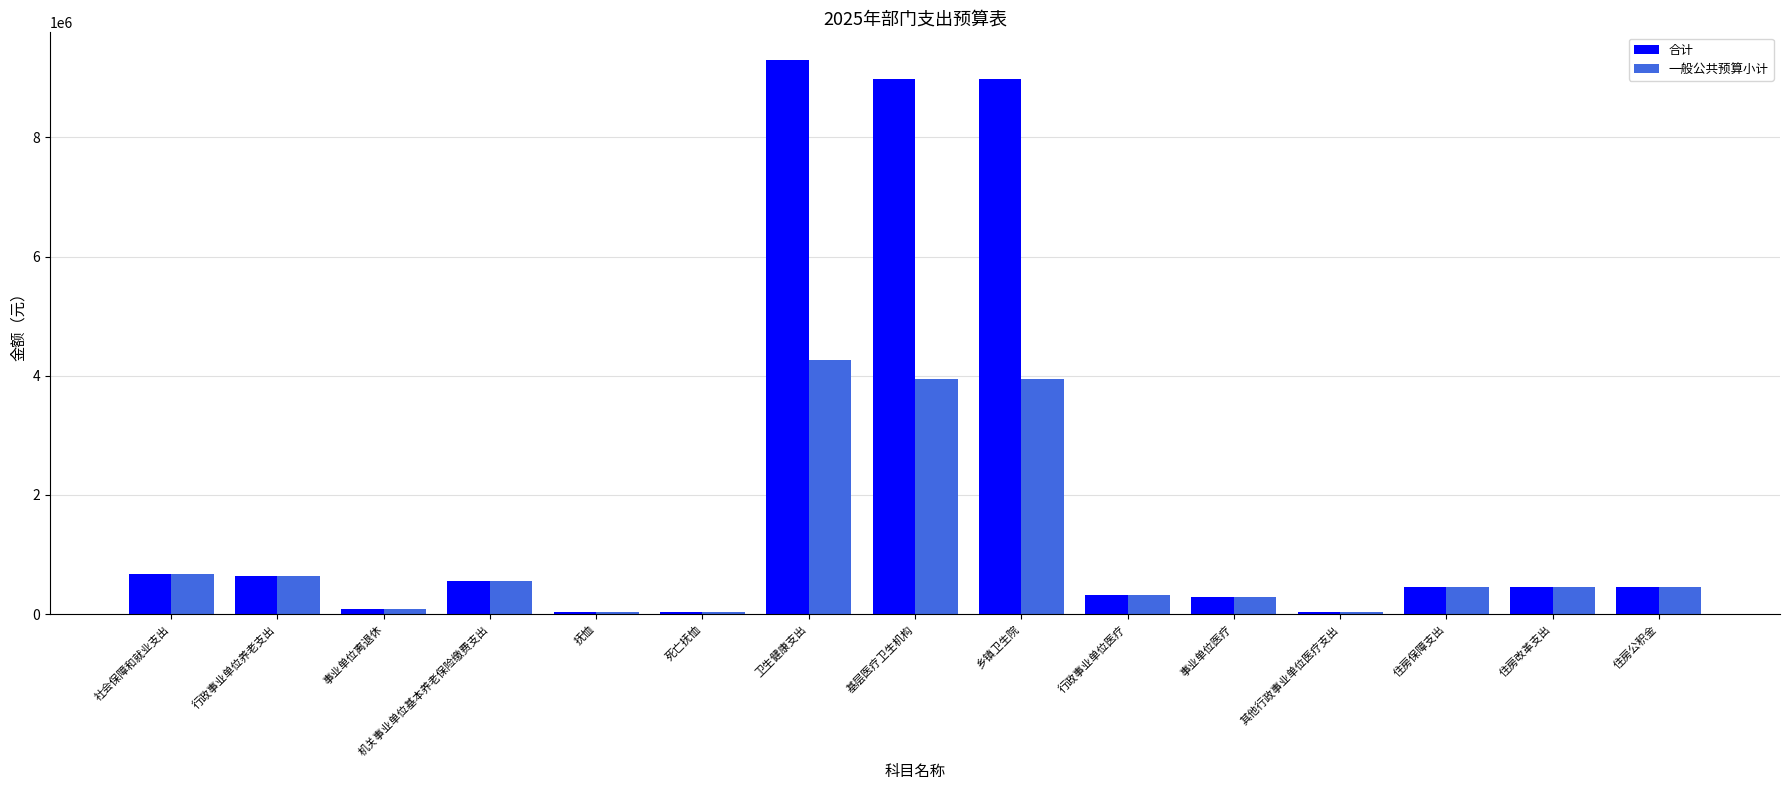

Count the number of categories in the chart.

15